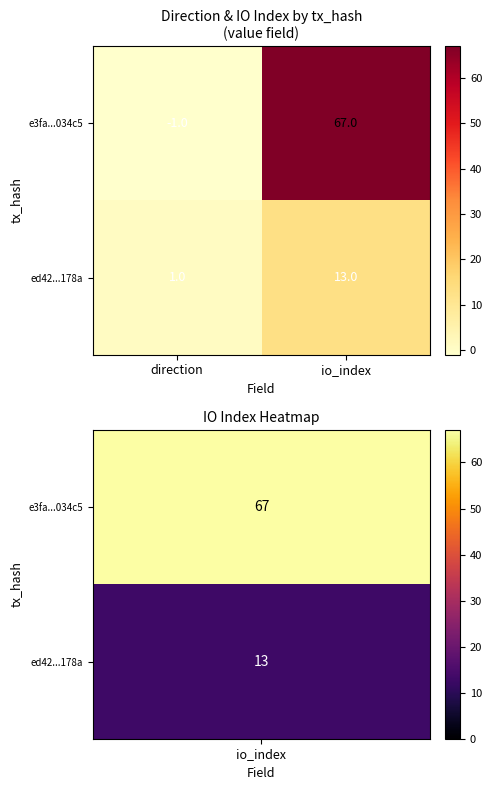

The value of ed42...178a at io_index is 23. True or false?

False